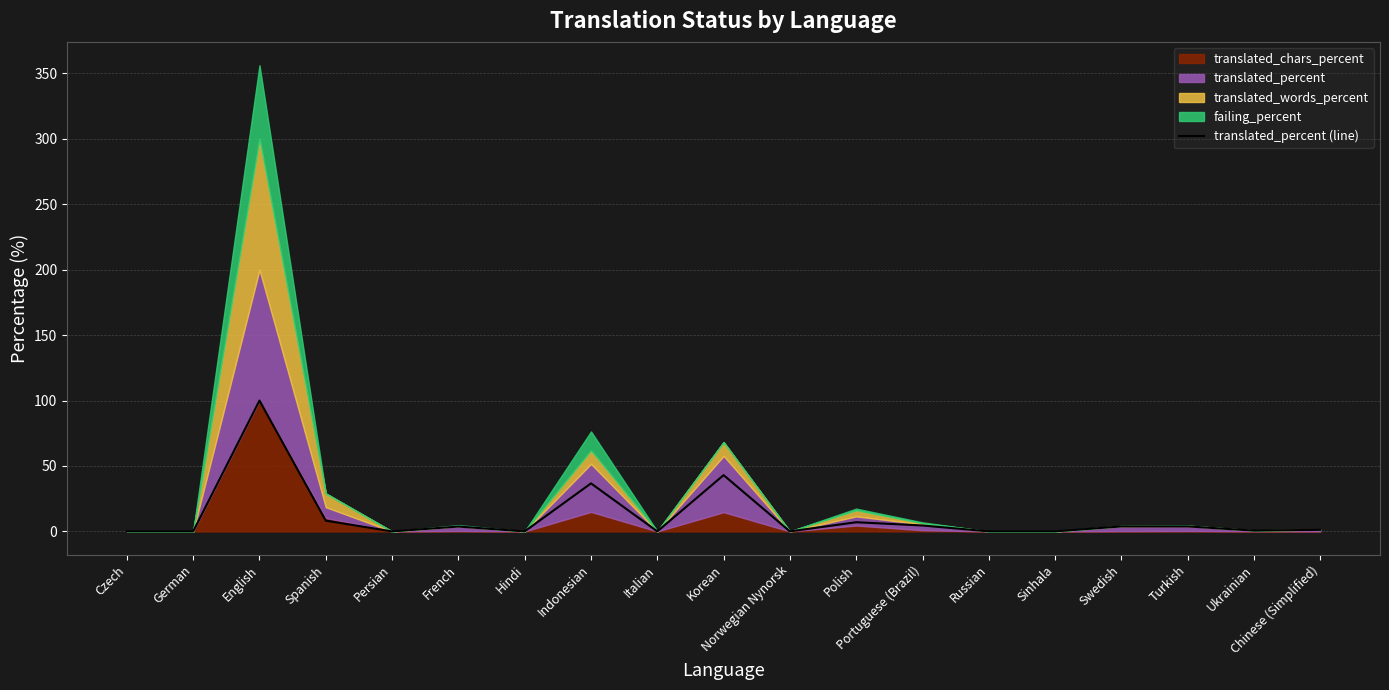

What is the change in value from Persian to Turkish?

+3.8